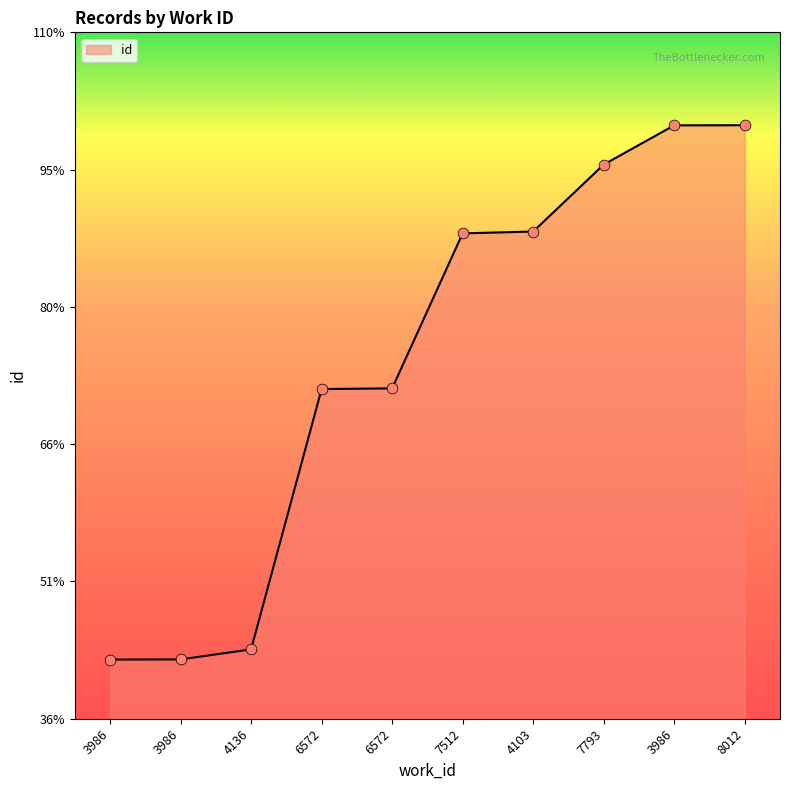

Approximately how many times larger is the value at 6572 compared to 3986?

1.7